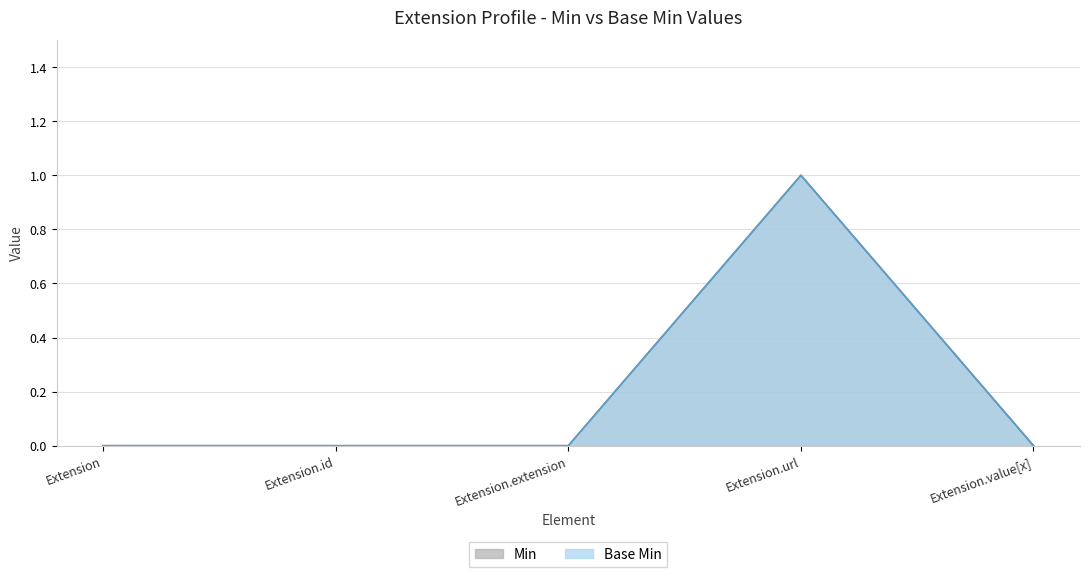

Reading right to left, transcribe all the data shown in this chart.

Min: Extension.value[x]=0	Extension.url=1	Extension.extension=0	Extension.id=0	Extension=0
Base Min: Extension.value[x]=0	Extension.url=1	Extension.extension=0	Extension.id=0	Extension=0